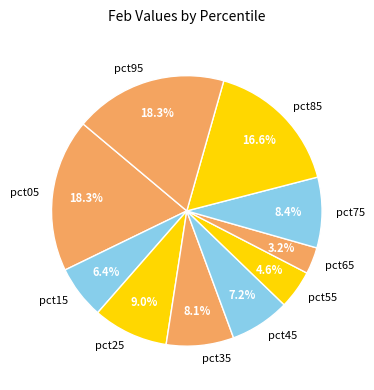

Is there any slice that represents more than half of the pie?

No